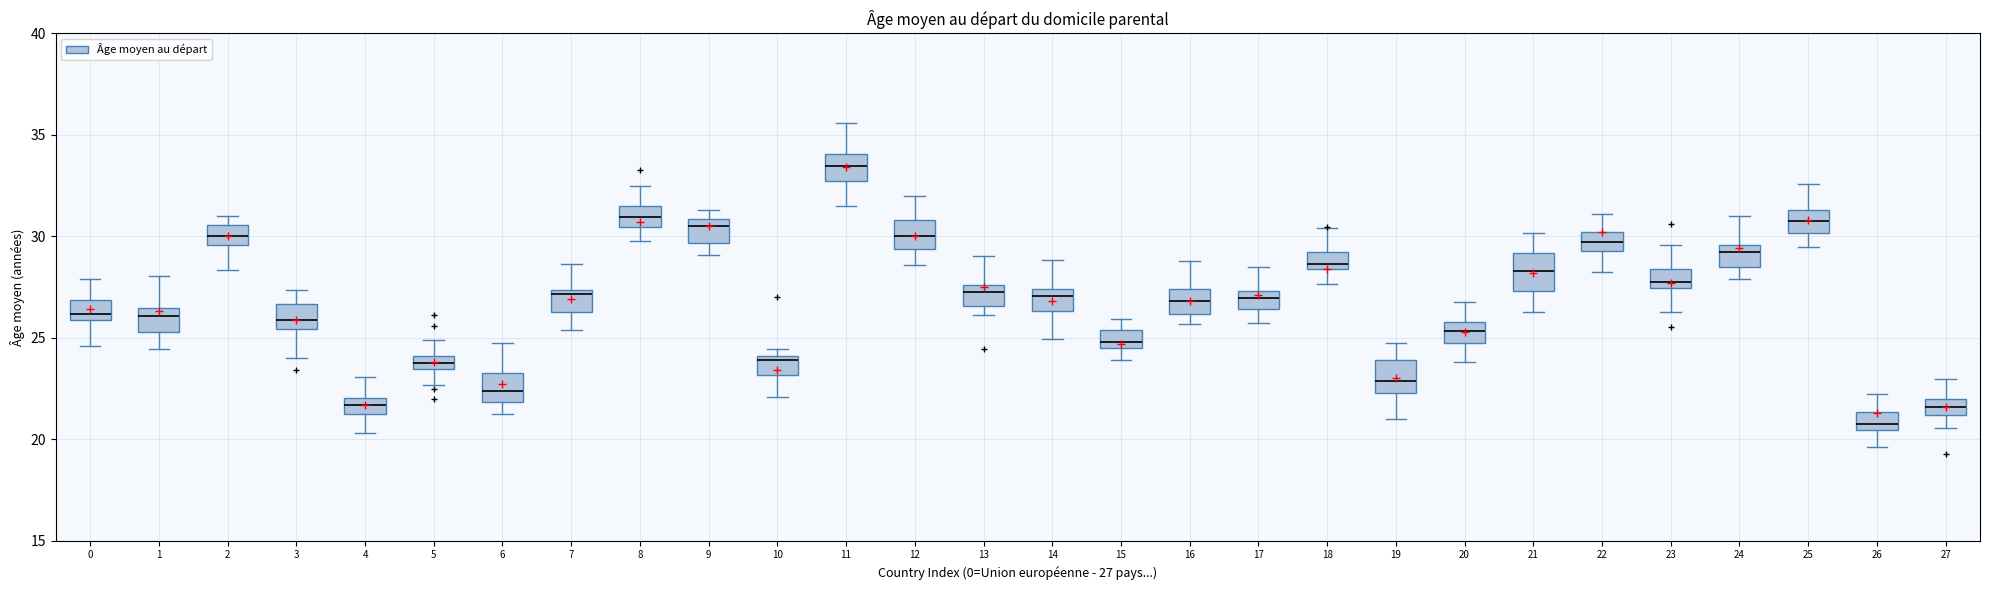

Which box's median line is the highest?

11